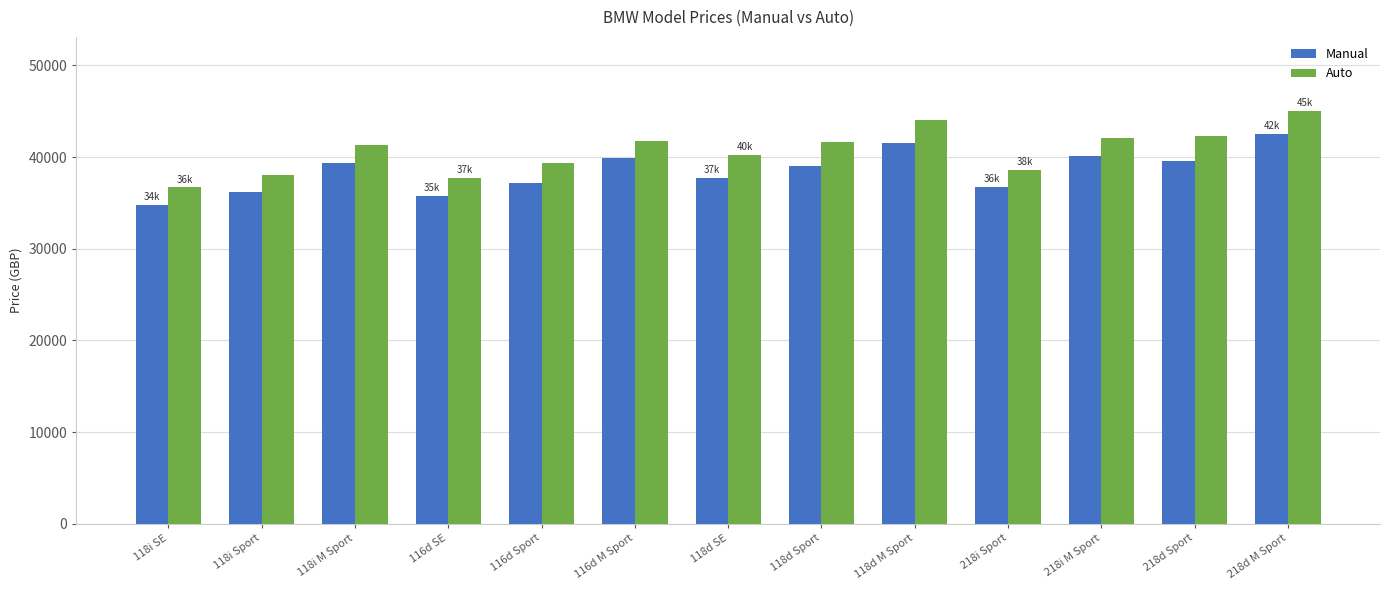

Rank the series by their maximum value, from lowest to highest.

Manual, Auto